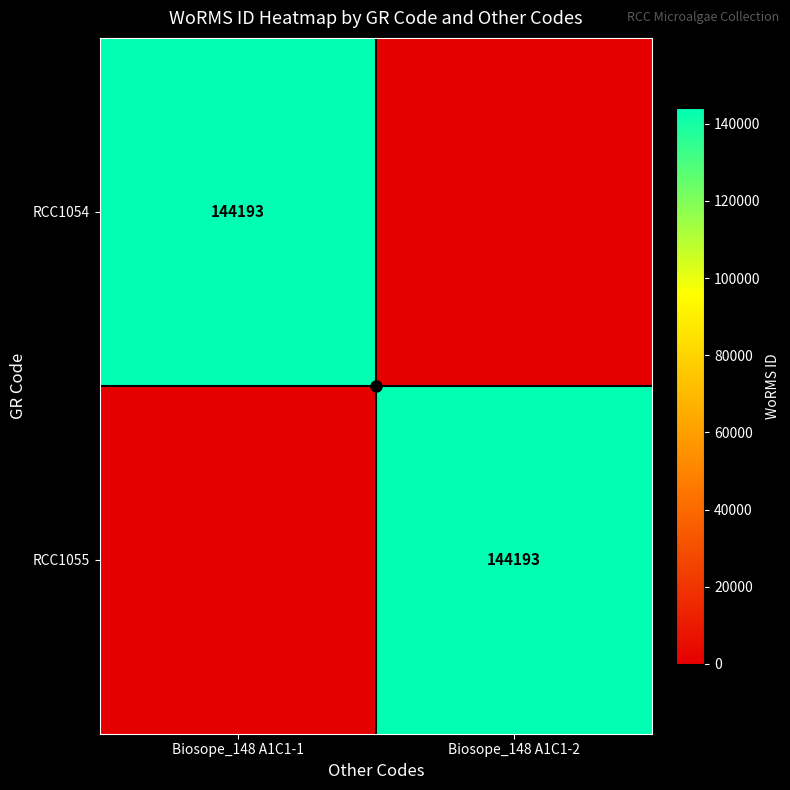

True or false: RCC1054 has a value of 54360 at Biosope_148 A1C1-1.

False